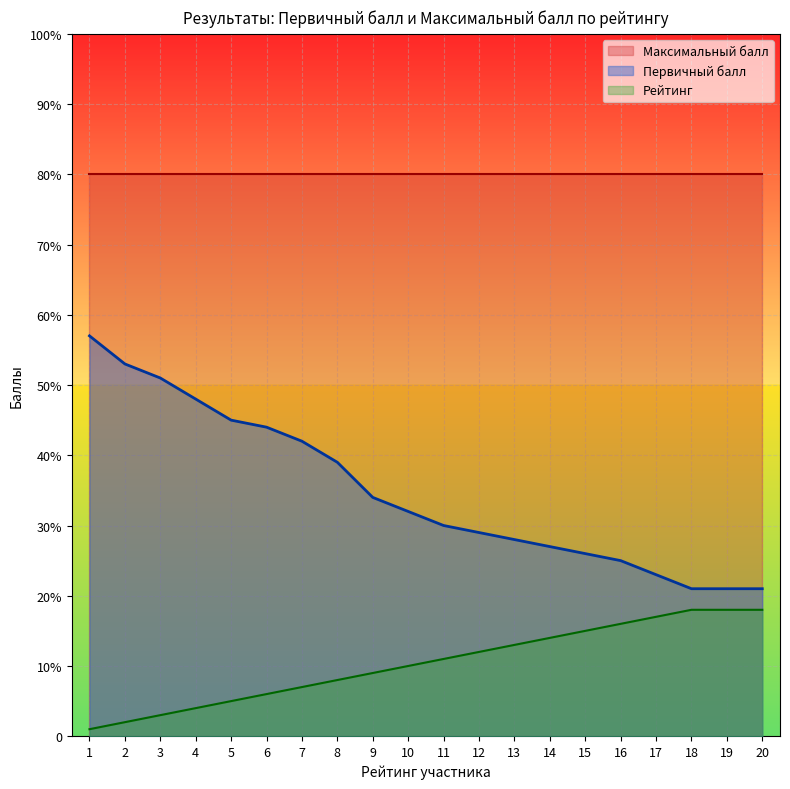

What are all the series names shown in the legend?

Максимальный балл, Первичный балл, Рейтинг